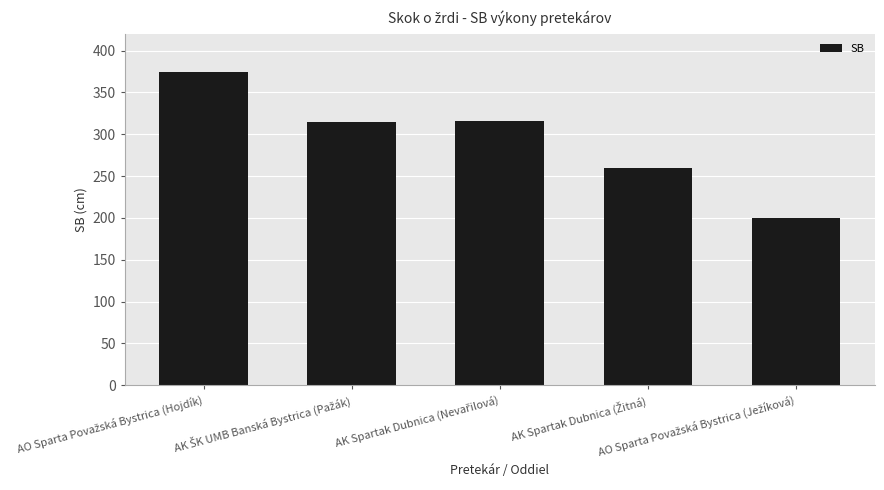

What is the maximum value shown in the chart?

375